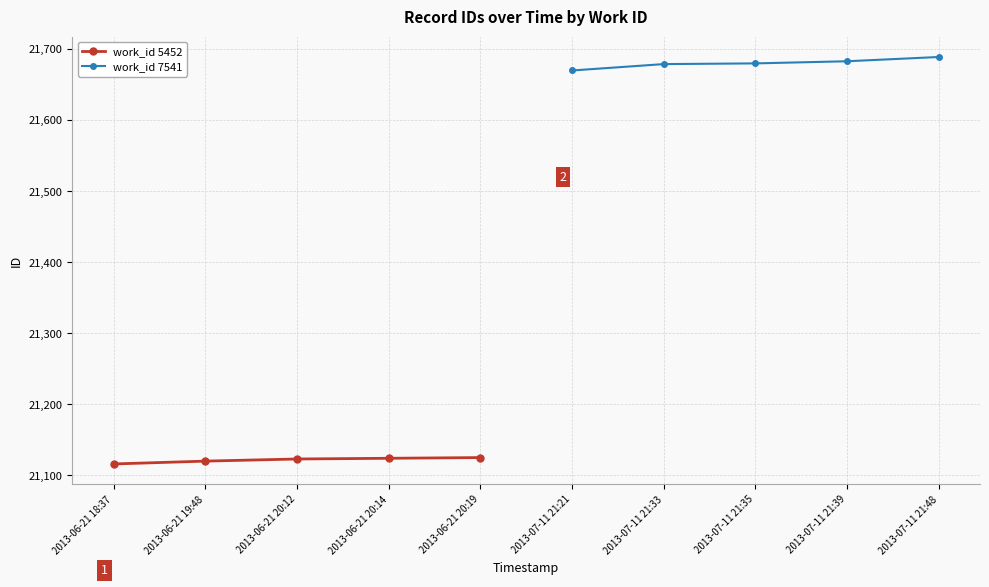

True or false: work_id 5452 and work_id 7541 cross at least once.

False